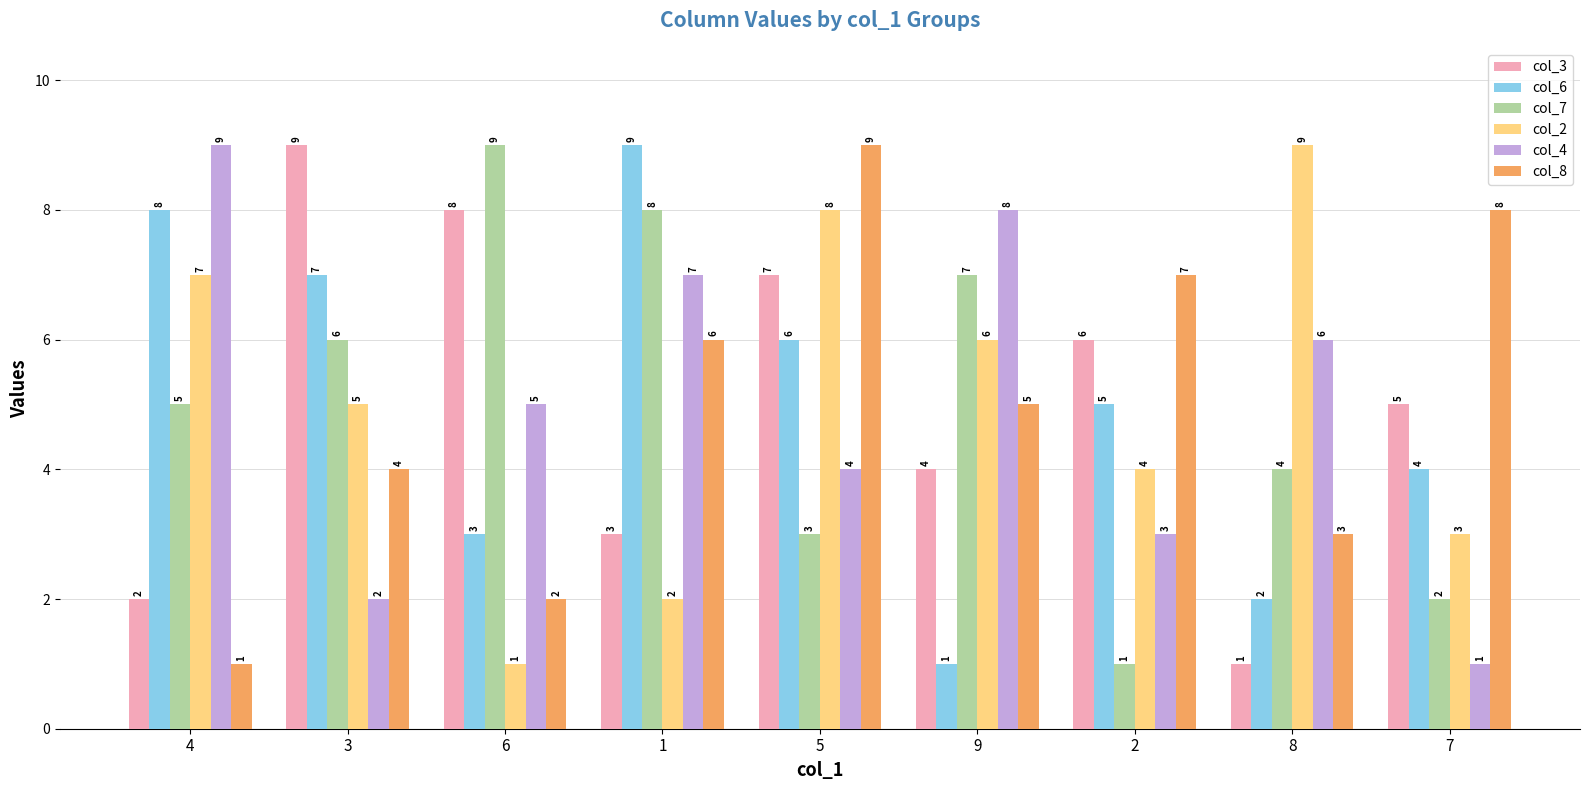

Which series changed the most between 1 and 5?

col_2